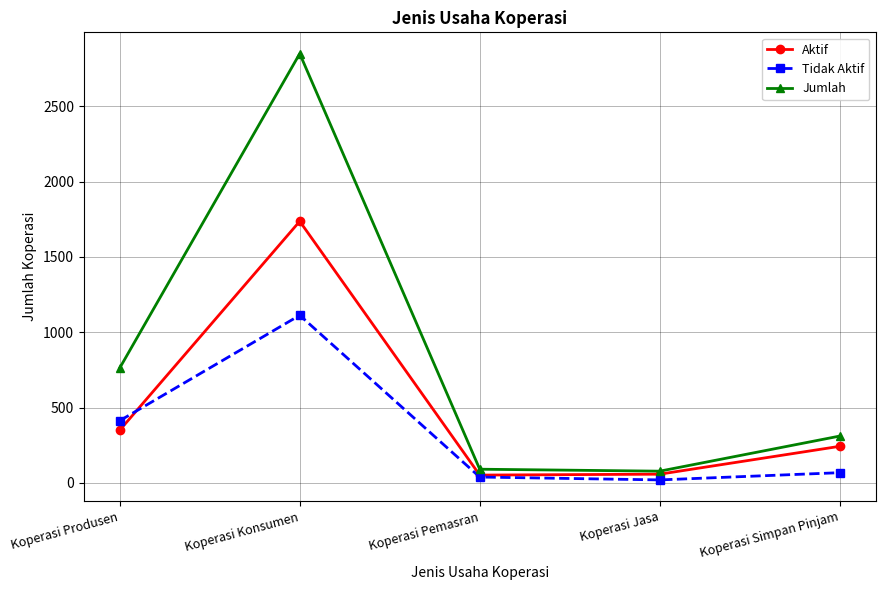

What is the difference between the second highest and minimum values in the Aktif series?

298